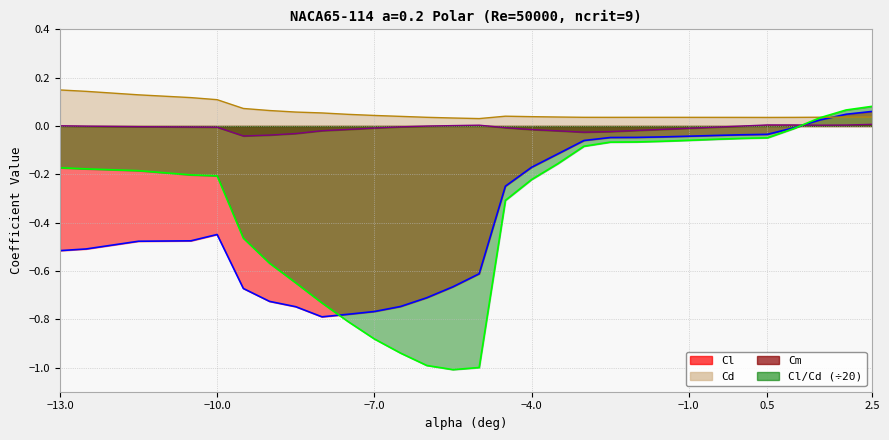

How many categories are shown in the chart?

30